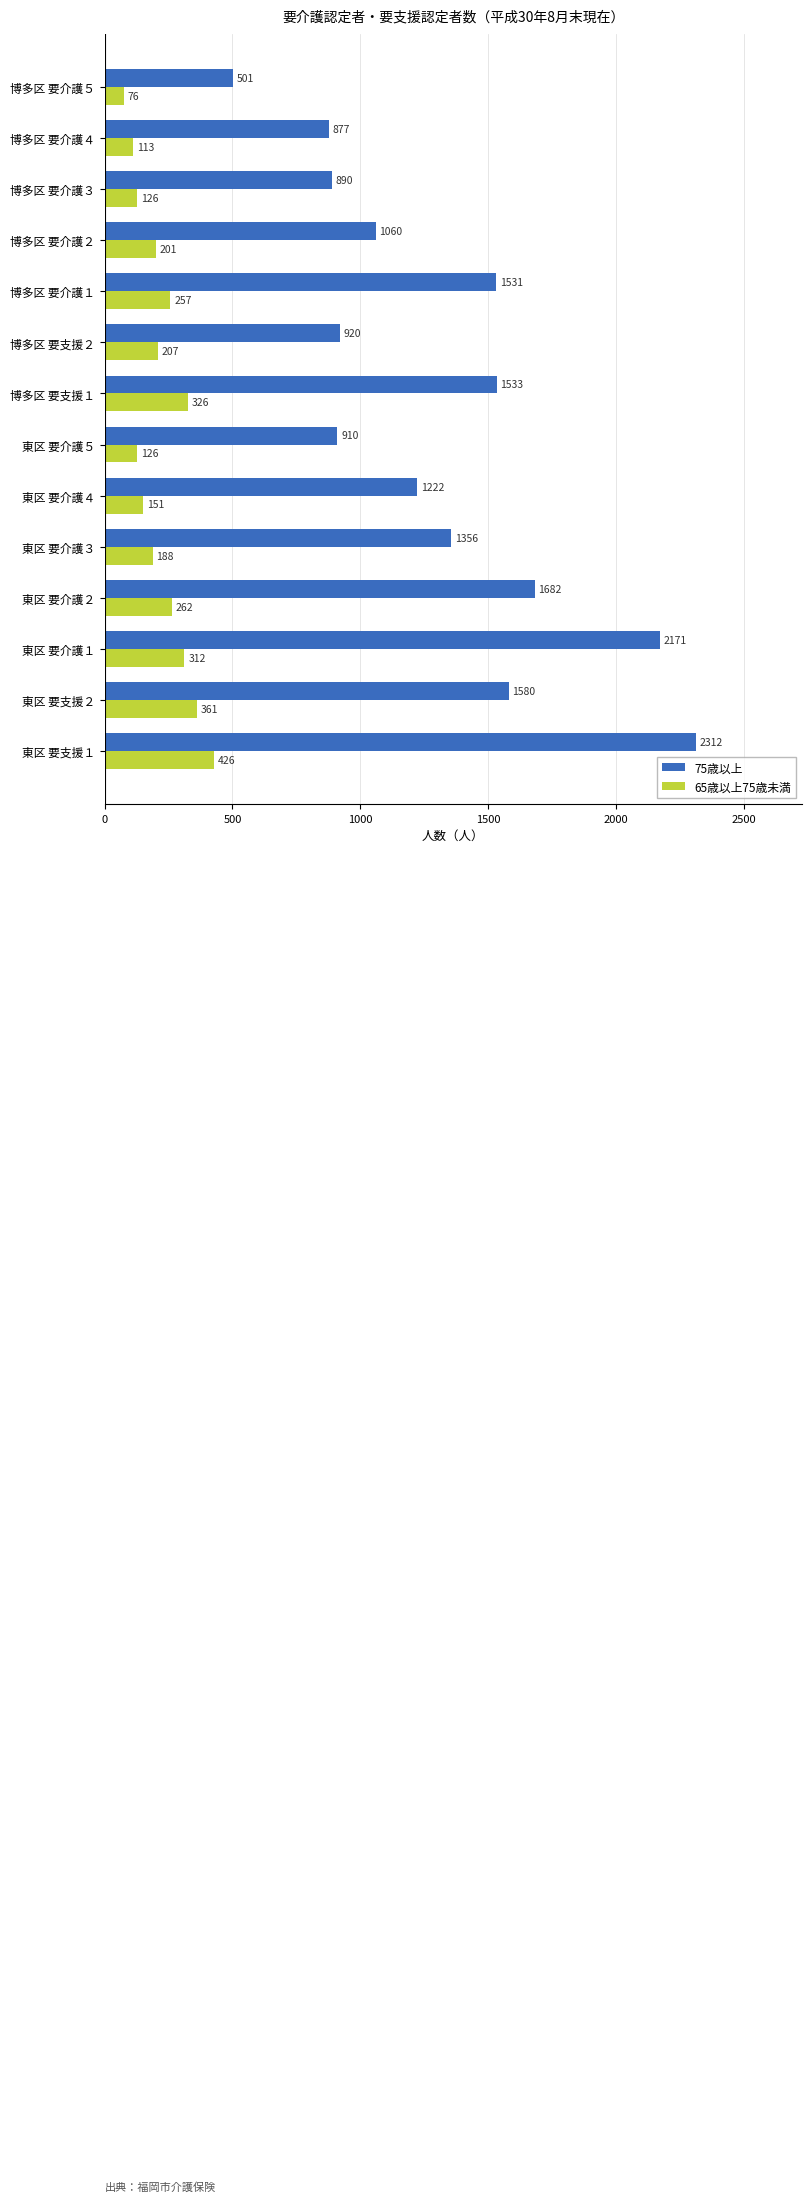

What is the average value of the 65歳以上75歳未満 series?

224